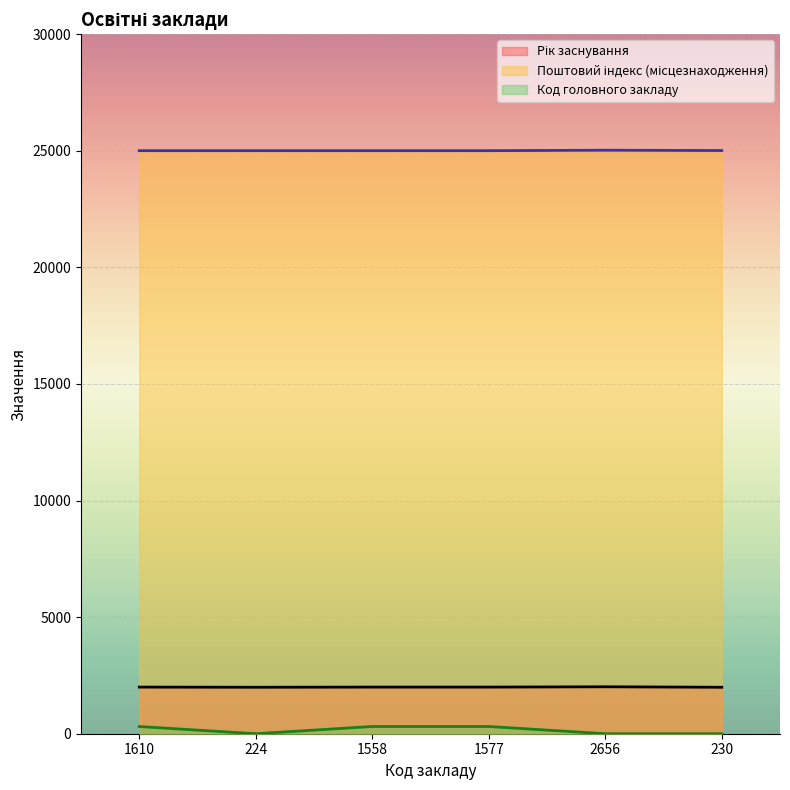

The Поштовий індекс (місцезнаходження) series shows 25006 at 1558. True or false?

True